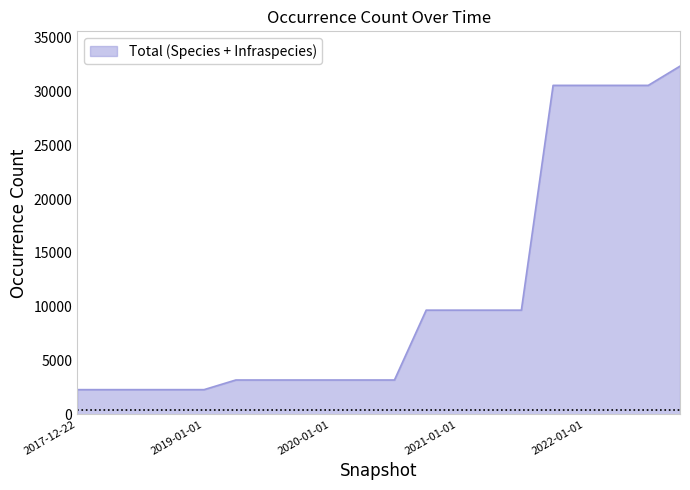

How many values are below 3187?

5